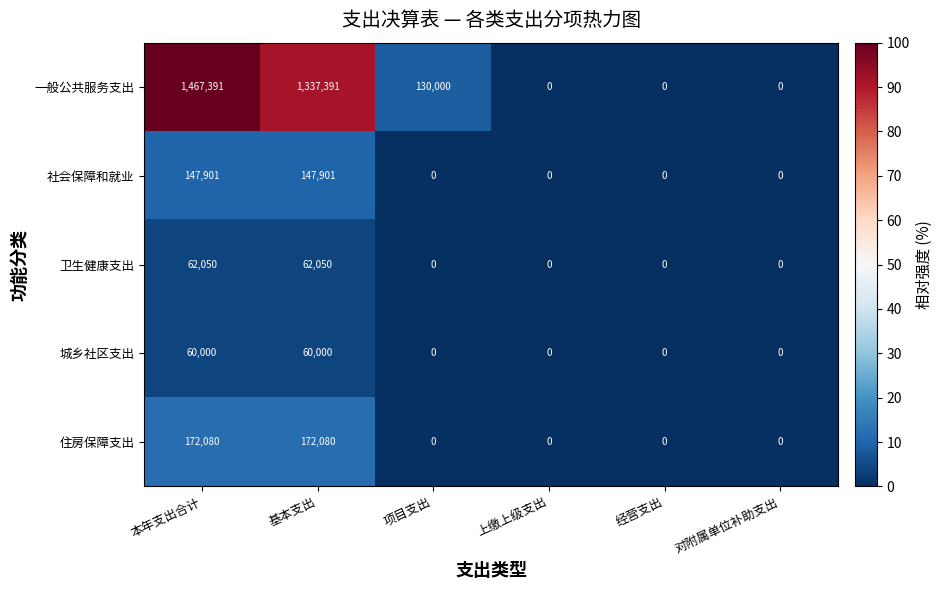

What is the difference between the maximum and minimum values in the 社会保障和就业 series?

147901